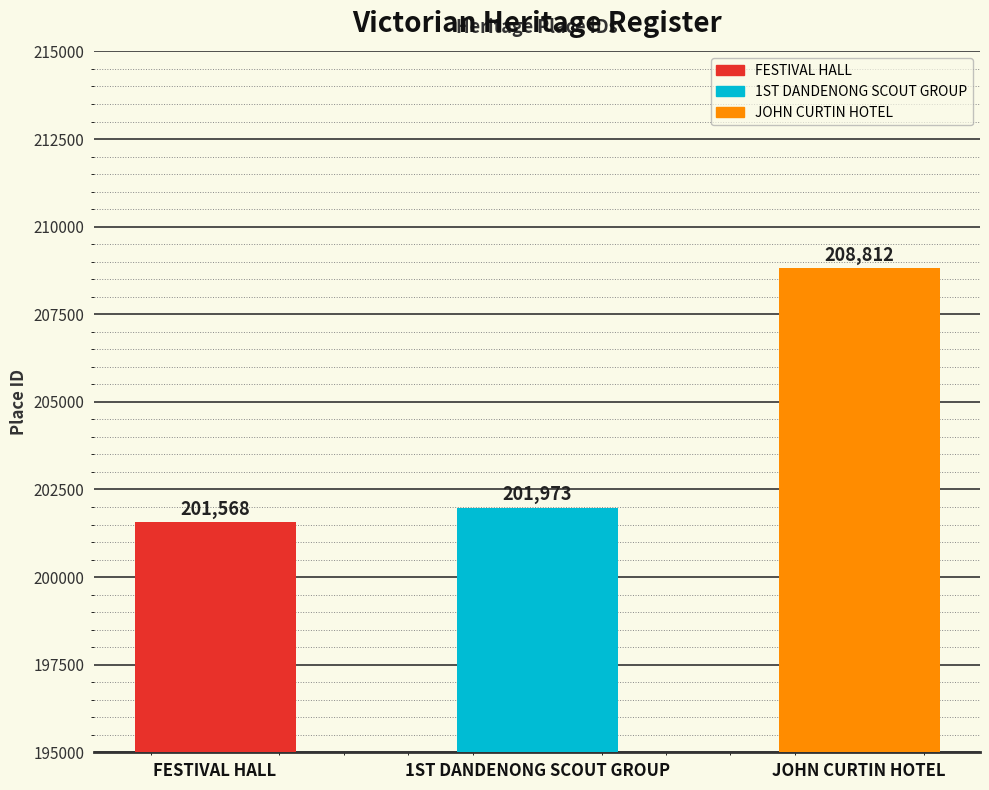

How many values are below 201973?

1